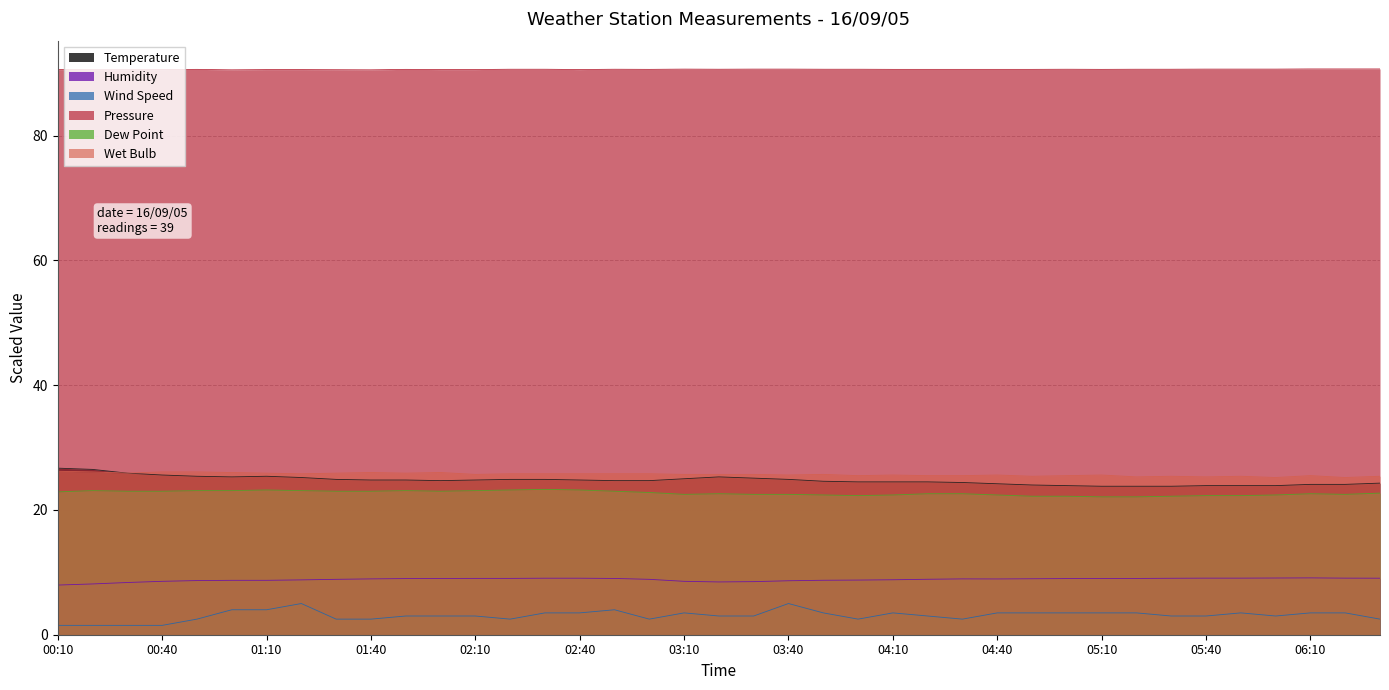

List the labels in order of Humidity value, smallest first.

00:10, 00:20, 00:30, 03:20, 03:30, 00:40, 03:10, 03:40, 00:50, 01:00, 01:10, 03:50, 04:00, 01:20, 04:10, 01:30, 03:00, 04:20, 04:40, 01:40, 04:30, 04:50, 01:50, 05:00, 05:10, 02:00, 02:50, 05:20, 02:10, 02:20, 05:30, 02:30, 02:40, 06:30, 05:40, 05:50, 06:20, 06:00, 06:10